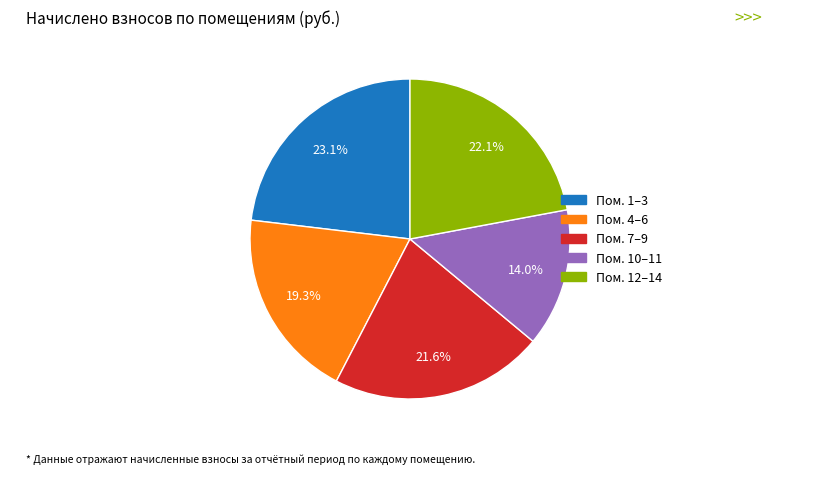

Is there a majority slice in this chart?

No